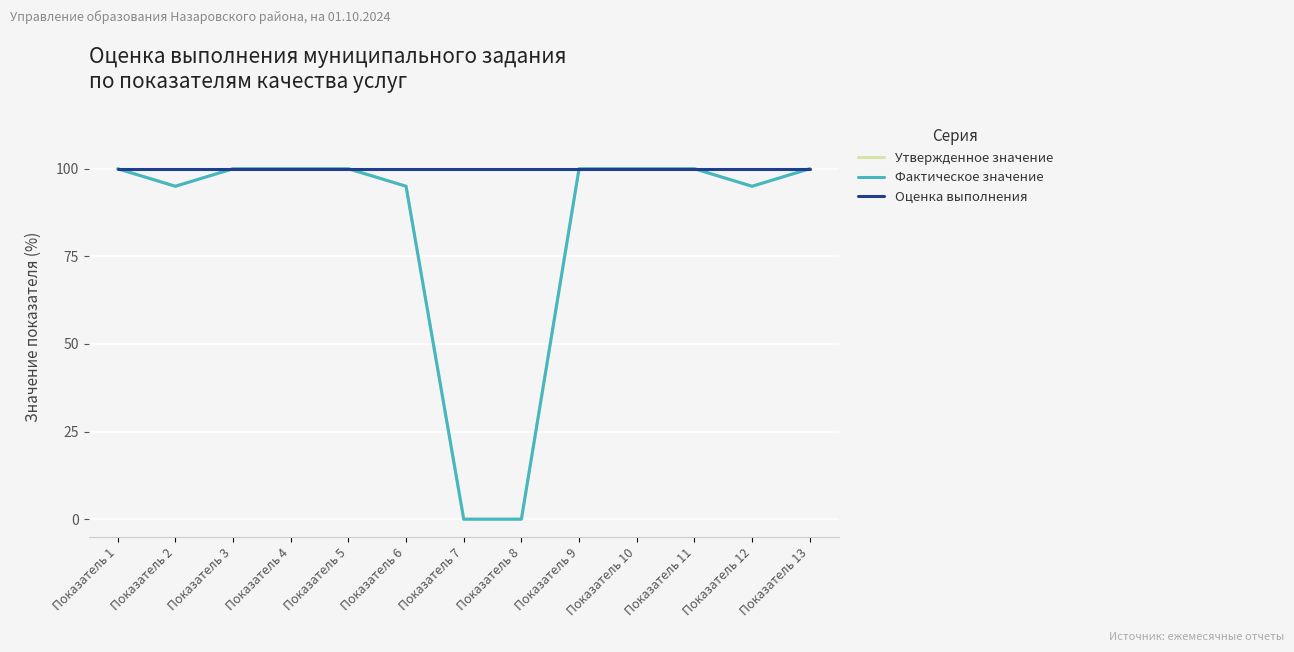

What is the maximum value for Утвержденное значение?

100